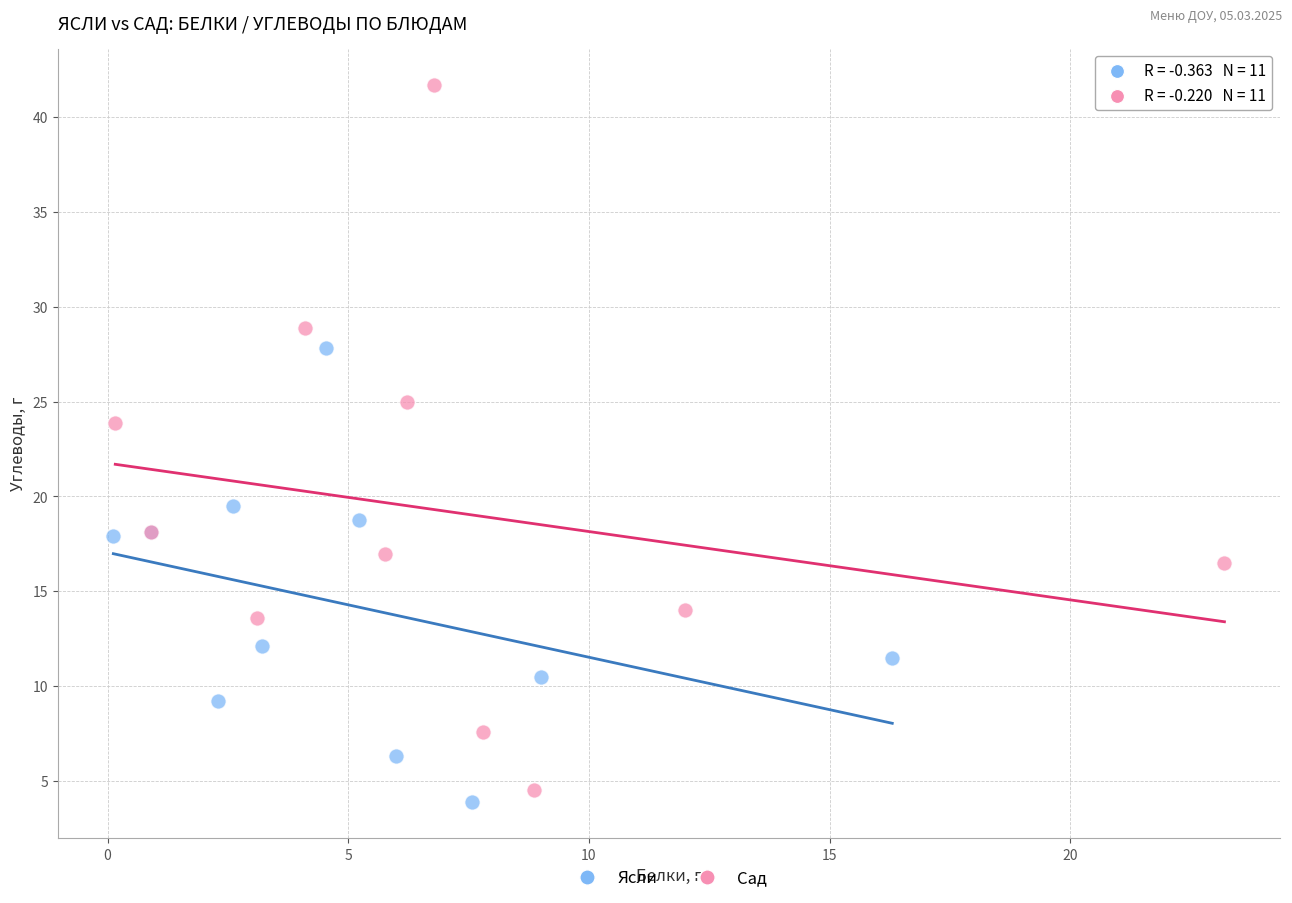

What are all the series names shown in the legend?

Ясли, Сад